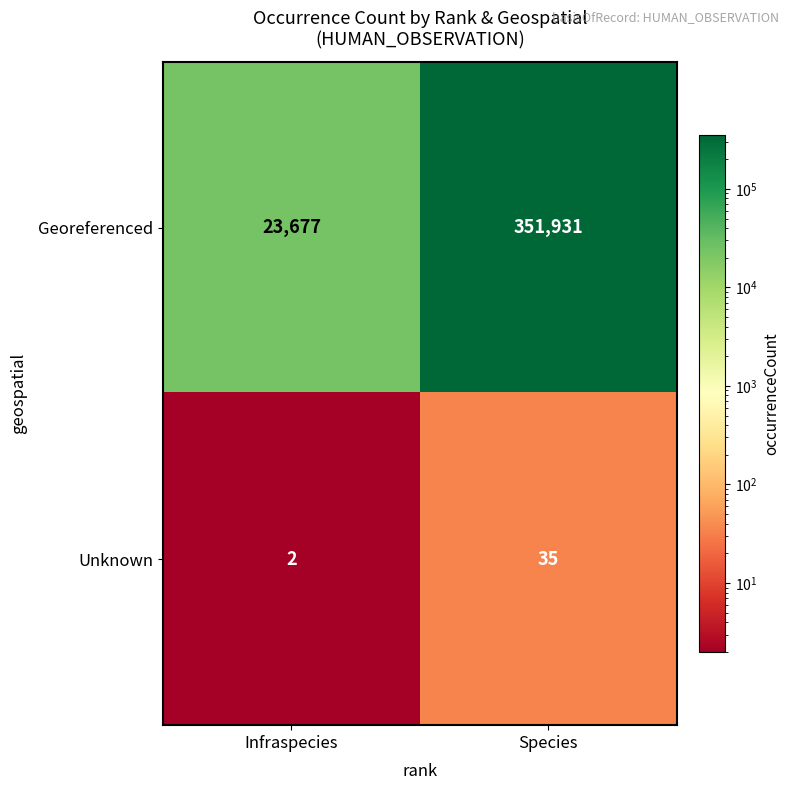

Is it true that Unknown equals 2 at Infraspecies?

True